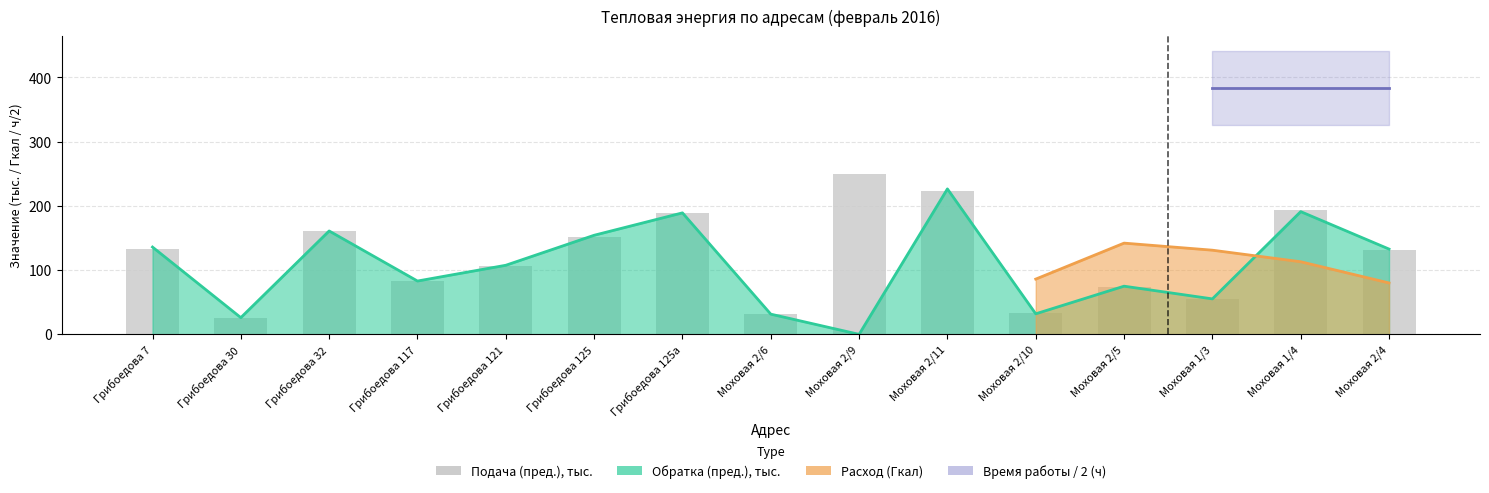

Count the number of categories in the chart.

15